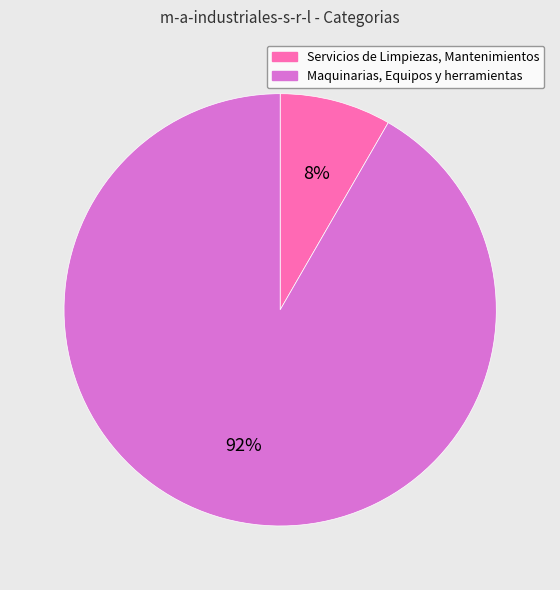

Between Maquinarias, Equipos y herramientas and Servicios de Limpiezas, Mantenimientos, which is larger?

Maquinarias, Equipos y herramientas